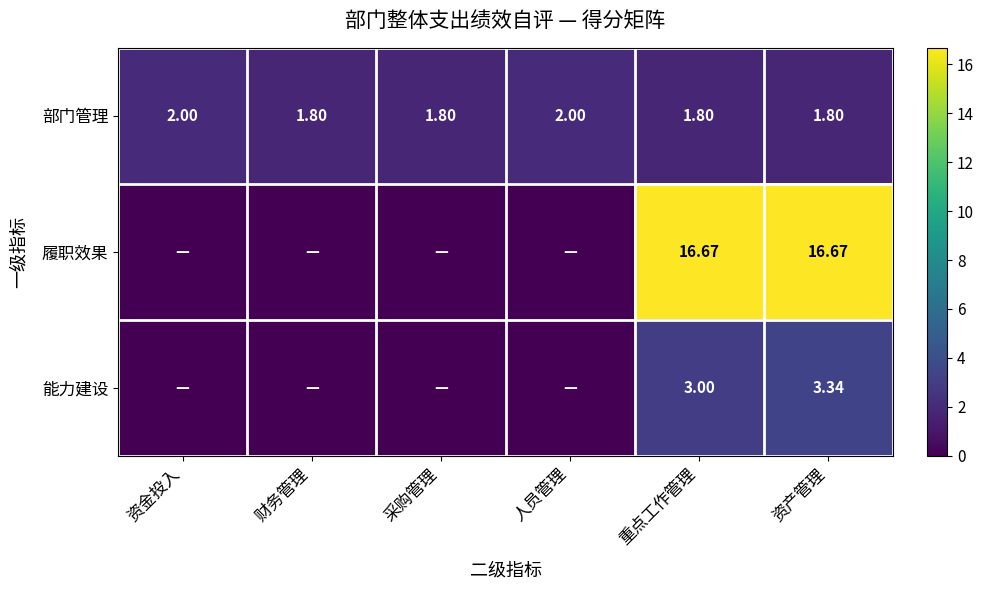

At 重点工作管理, list the series in order from largest to smallest.

履职效果, 能力建设, 部门管理